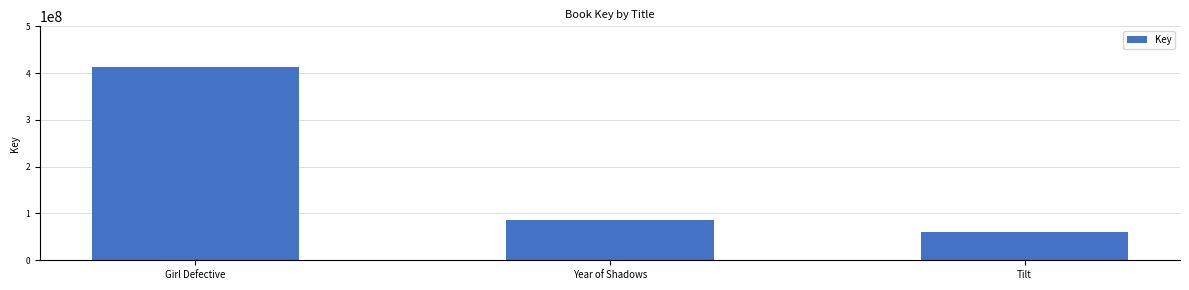

The value at Girl Defective is 412355214. True or false?

True